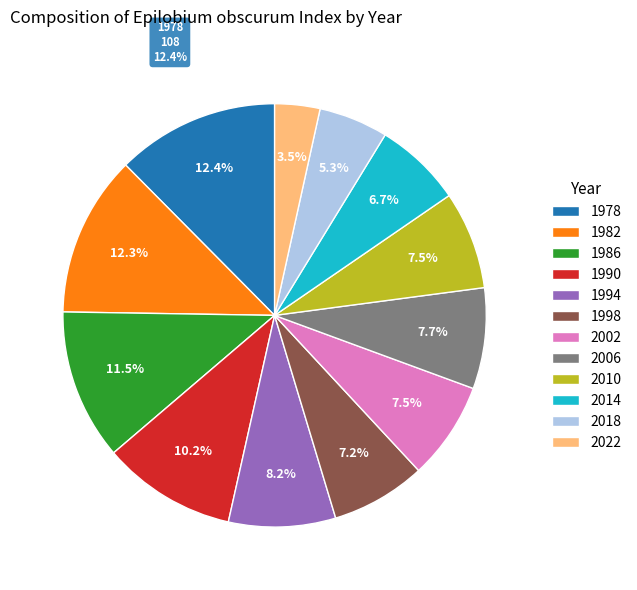

Do 2018 and 2002 together represent more than half of the pie?

No